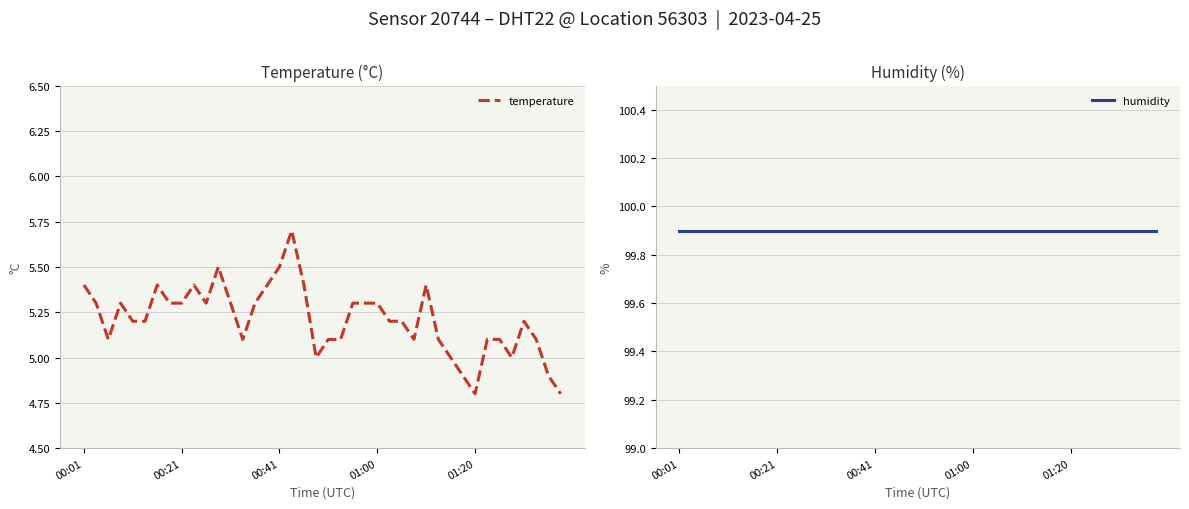

Which series has the largest total across all categories?

humidity